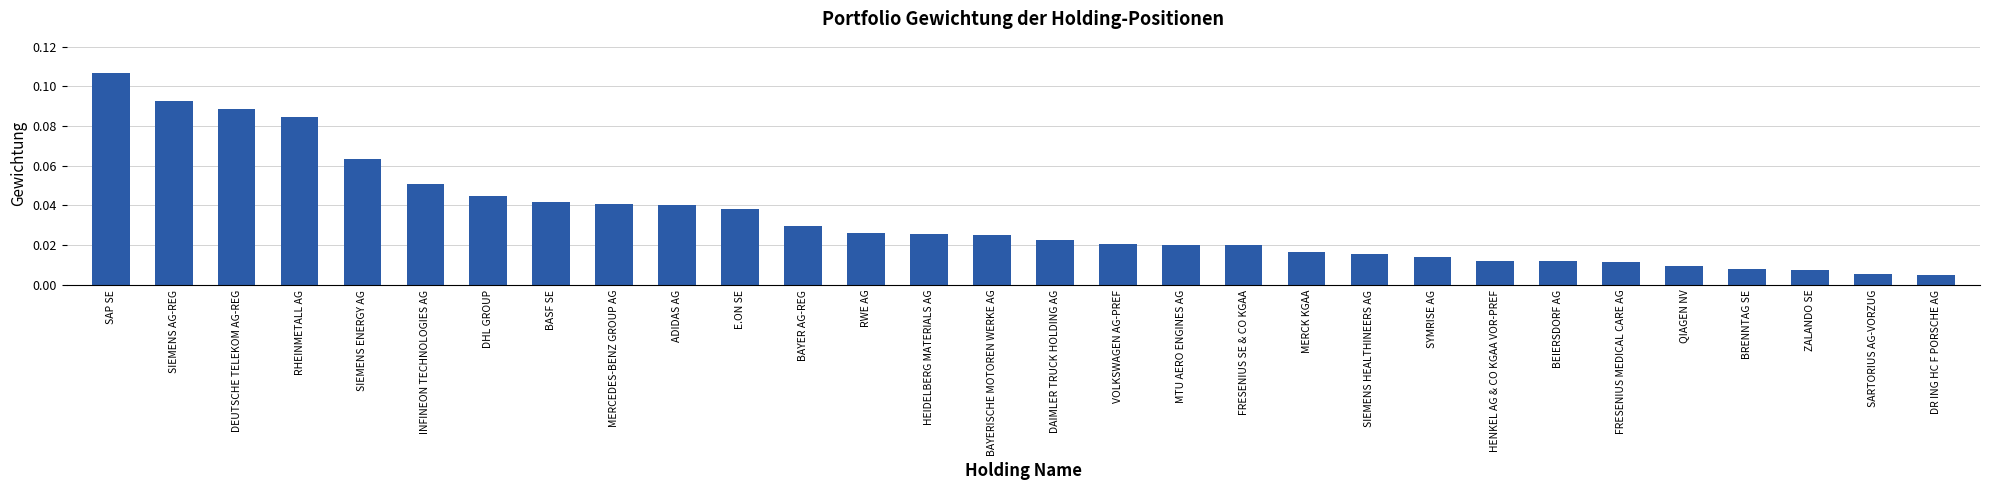

Which label corresponds to the largest value in the chart?

SAP SE